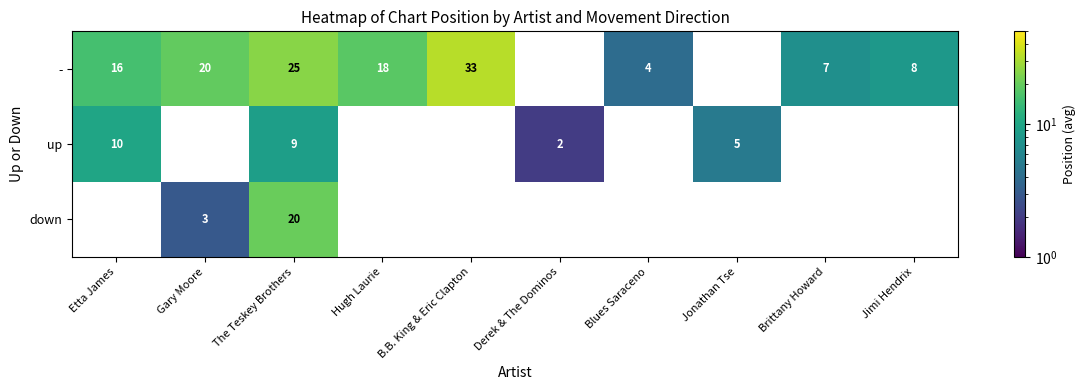

Is the value of down at Etta James greater than the value of up at Jimi Hendrix?

No